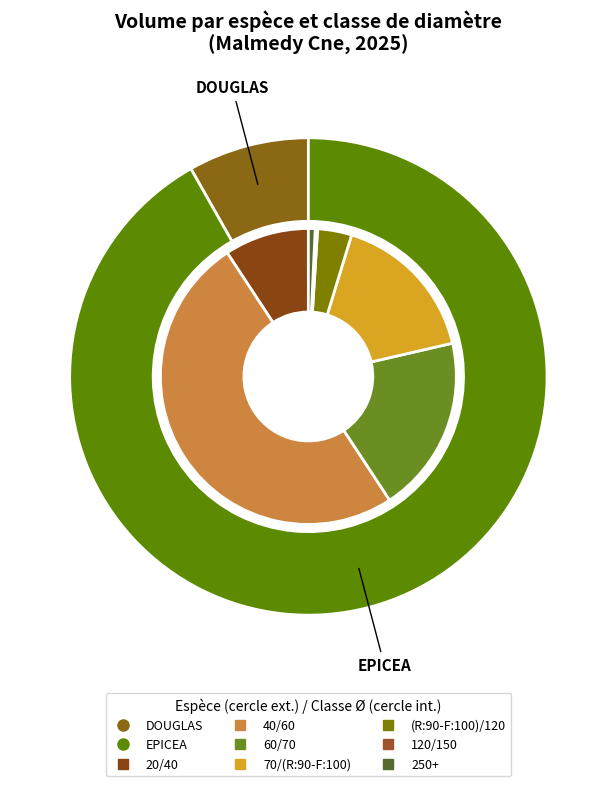

What is the largest slice in the pie chart?

40/60